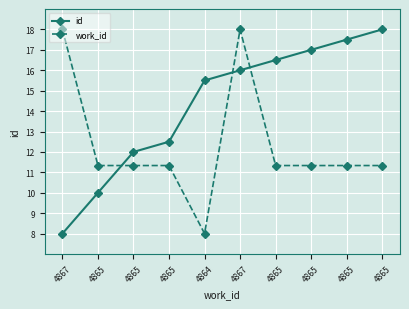

How many lines are shown in the chart?

2